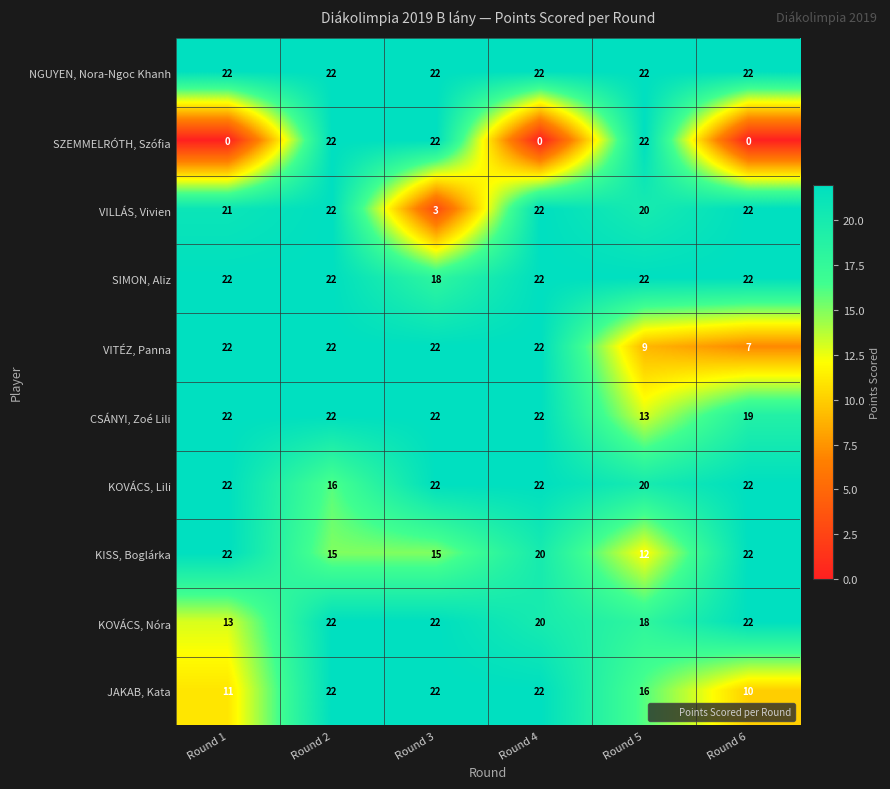

What is the average value of the VITÉZ, Panna series?

17